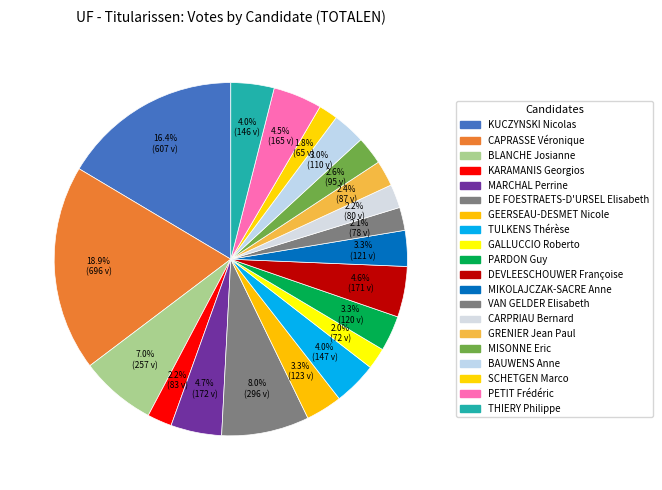

To the nearest percent, what portion does MISONNE Eric represent?

3%